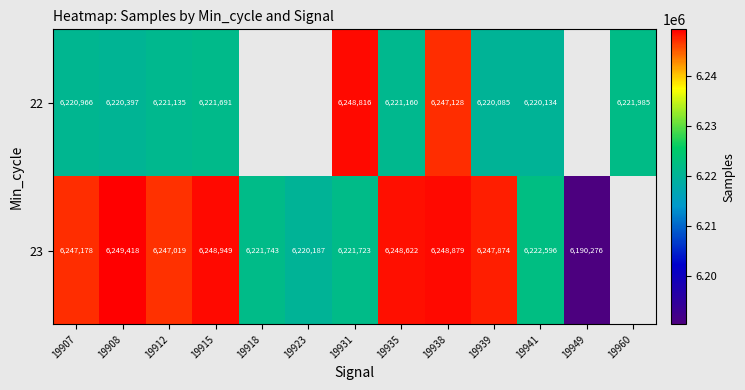

Rank the series at 19941 from lowest to highest value.

22, 23